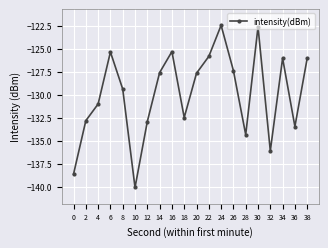

True or false: the data shows -134.3 at 28.

True